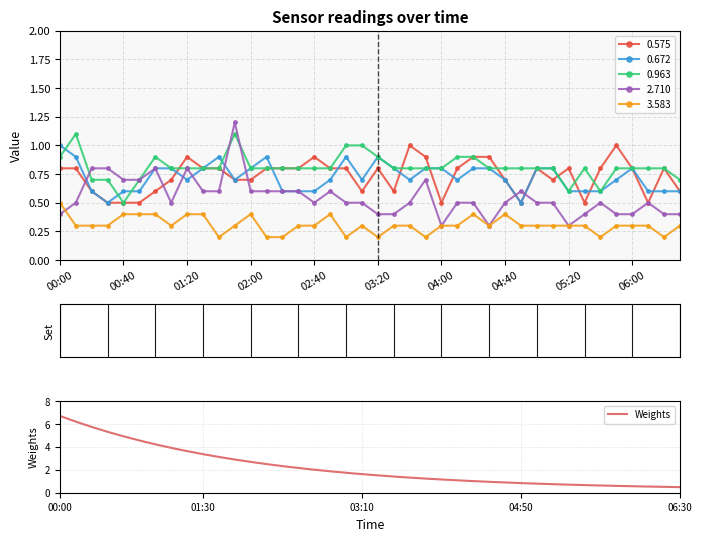

True or false: 0.963 and 2.710 intersect in this chart.

True